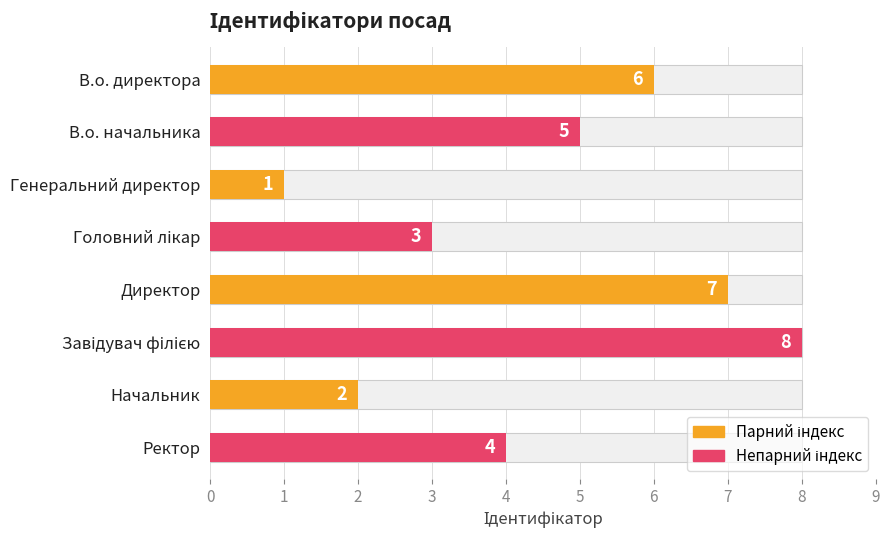

What is the maximum value shown in the chart?

8